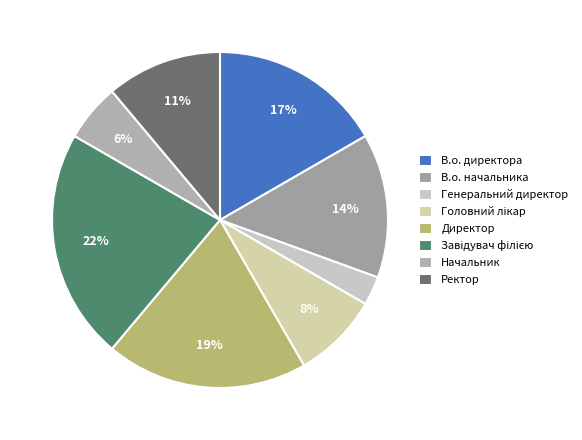

Which slice is the largest?

Завідувач філією